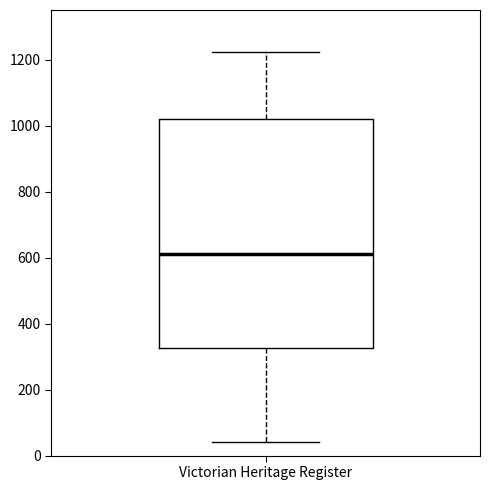

Read this box plot against the y-axis: the position of the median line, the range covered by the box, and the ends of both whiskers. The values are not printed on the chart, so give them approximately, as read against the axis.

median 620, box 320 to 1020, whiskers 40 to 1220